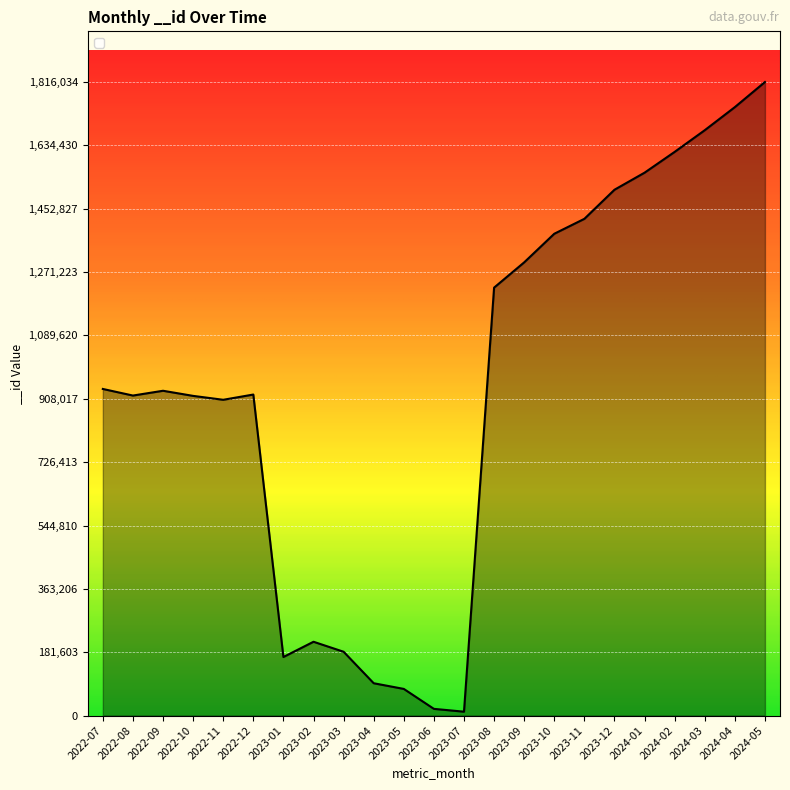

Which category has the highest value across all series?

2024-05